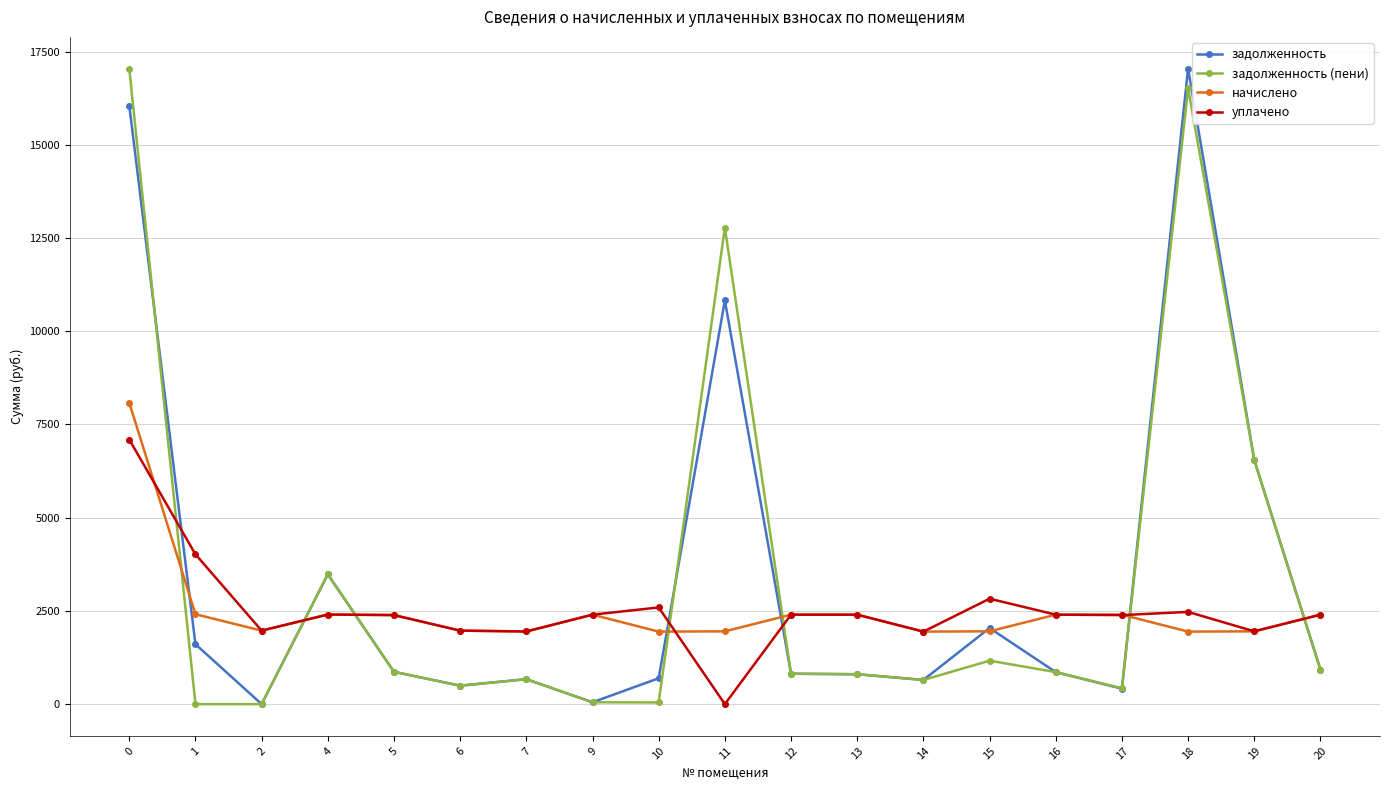

True or false: начислено has more than 0 points higher than both neighbors.

True